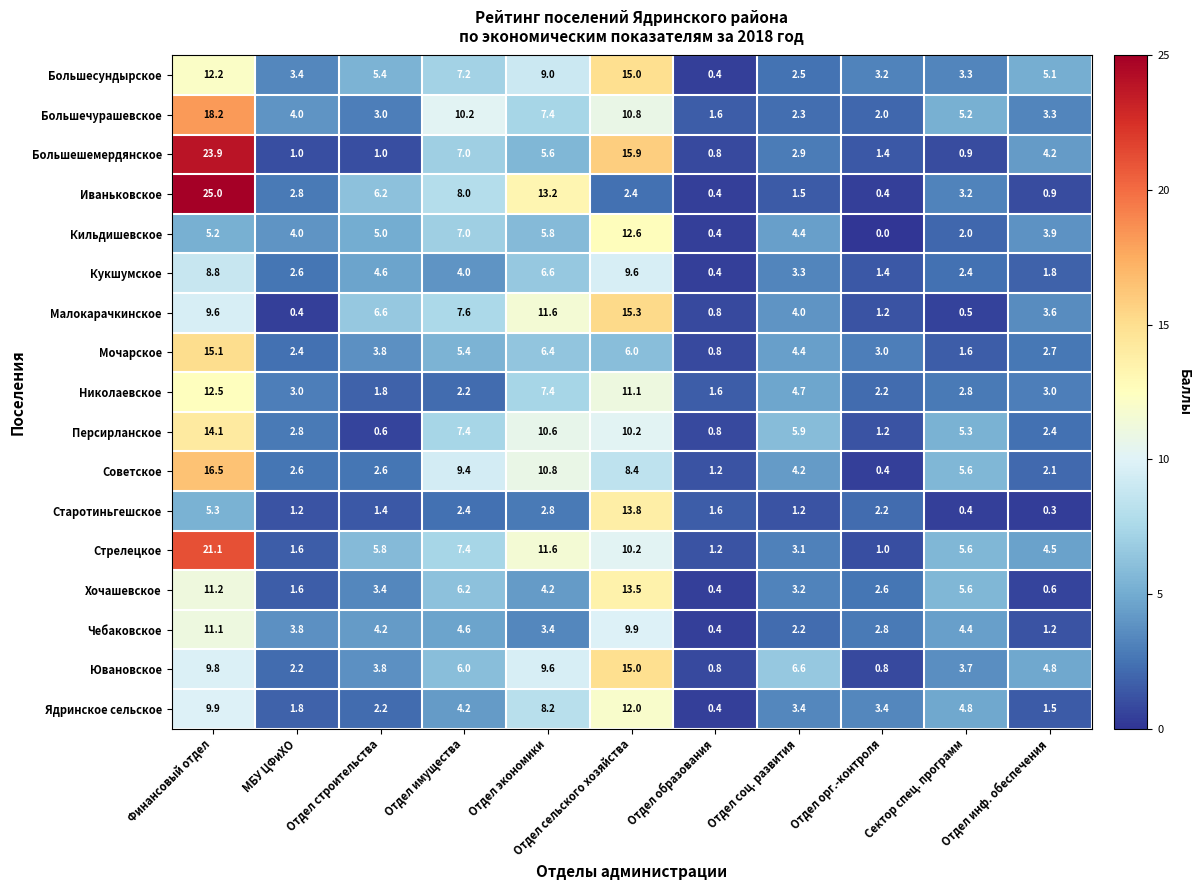

List the labels in order of Персирланское value, smallest first.

Отдел строительства, Отдел образования, Отдел орг.-контроля, Отдел инф. обеспечения, МБУ ЦФиХО, Сектор спец. программ, Отдел соц. развития, Отдел имущества, Отдел сельского хозяйства, Отдел экономики, Финансовый отдел